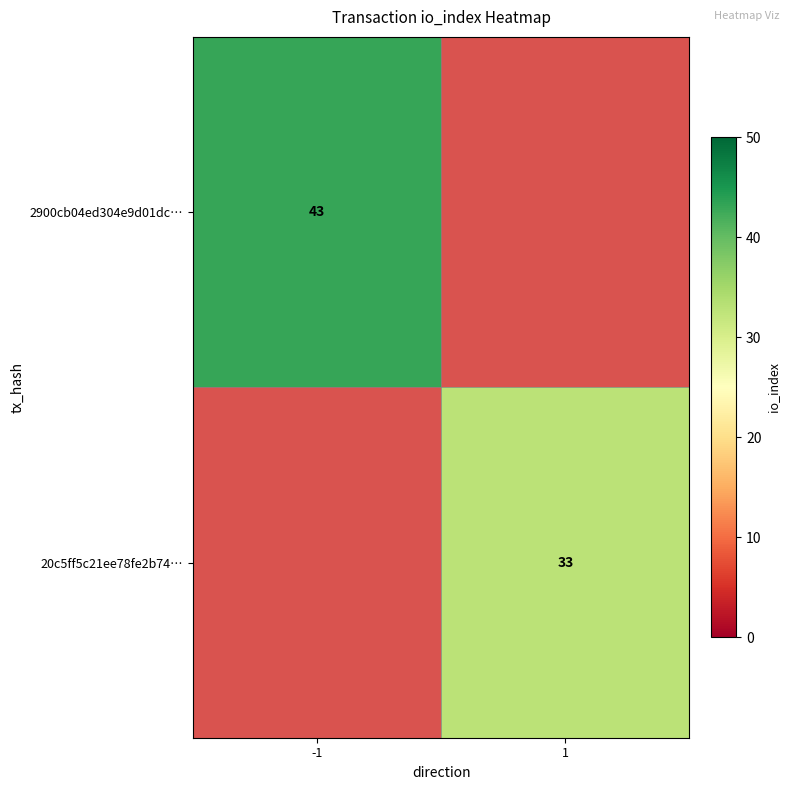

The 2900cb04ed304e9d01dc… series shows 23 at -1. True or false?

False